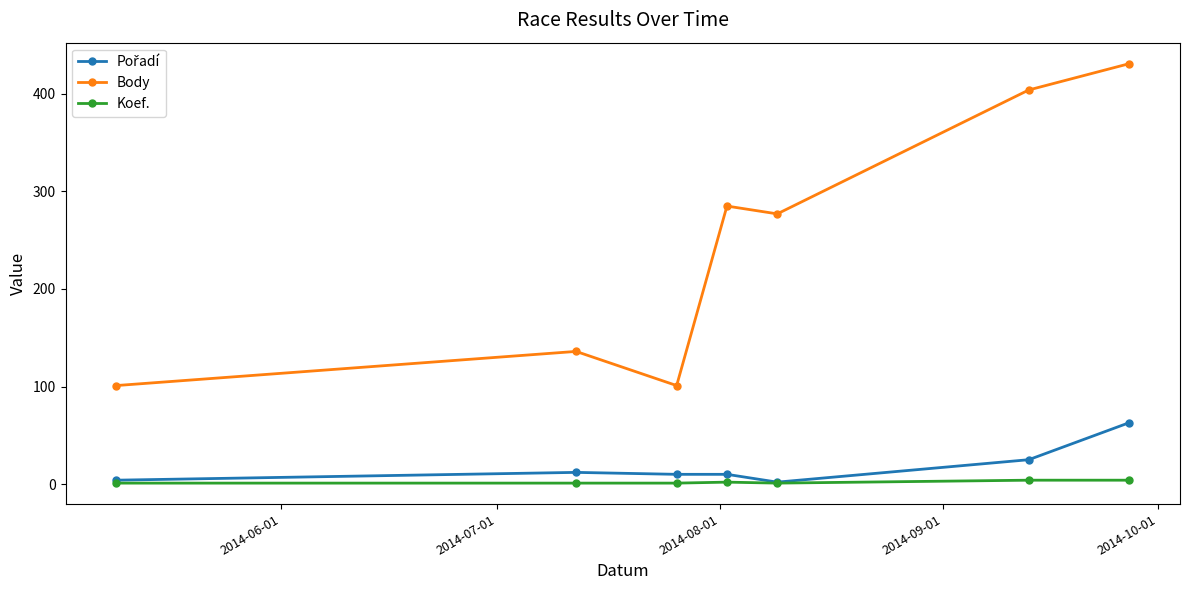

True or false: Body and Koef. intersect in this chart.

False